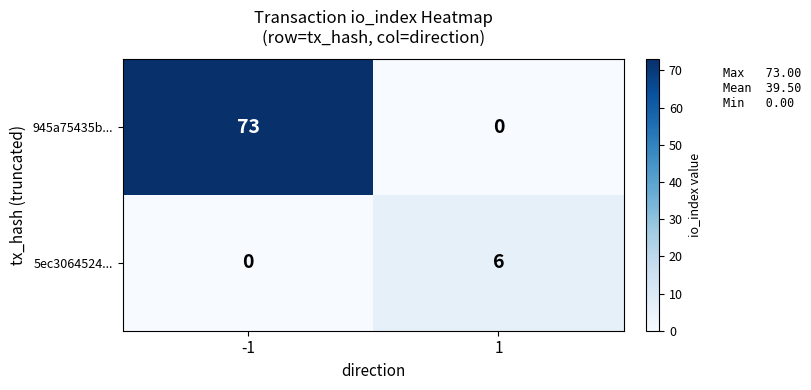

Which series changed the most between -1 and 1?

945a75435b...